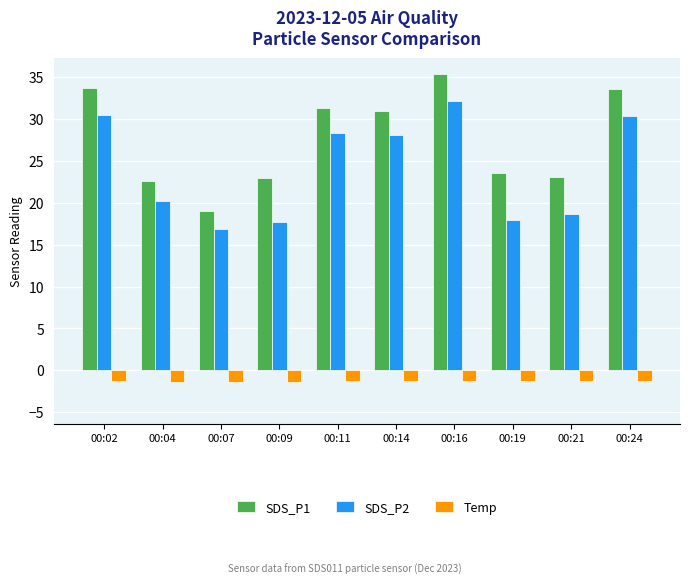

What is the difference between the maximum and second lowest values in the SDS_P2 series?

14.4